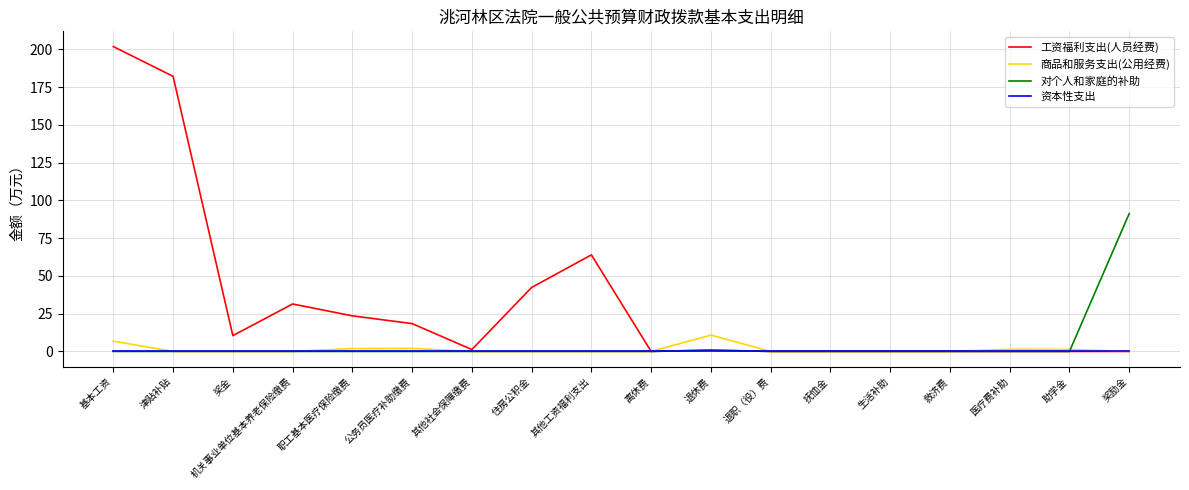

Which series has the largest range (max minus min)?

工资福利支出(人员经费)